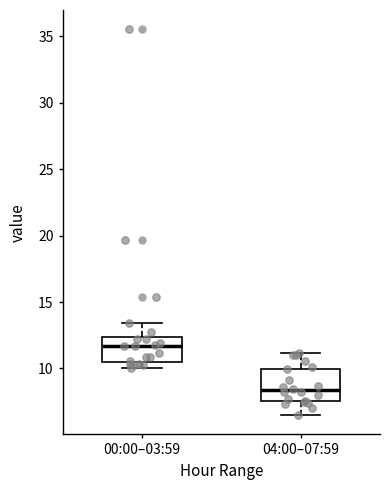

Reading left to right, transcribe this box plot: for each box, give where its median line is, the range the box spans, and where its two whiskers end, as read against the y-axis. The values are not printed on the chart, so give them approximately, as read against the axis.

00:00–03:59: median 11.5, box 10.5 to 12.5, whiskers 10.0 to 13.5
04:00–07:59: median 8.5, box 7.5 to 10.0, whiskers 6.5 to 11.0